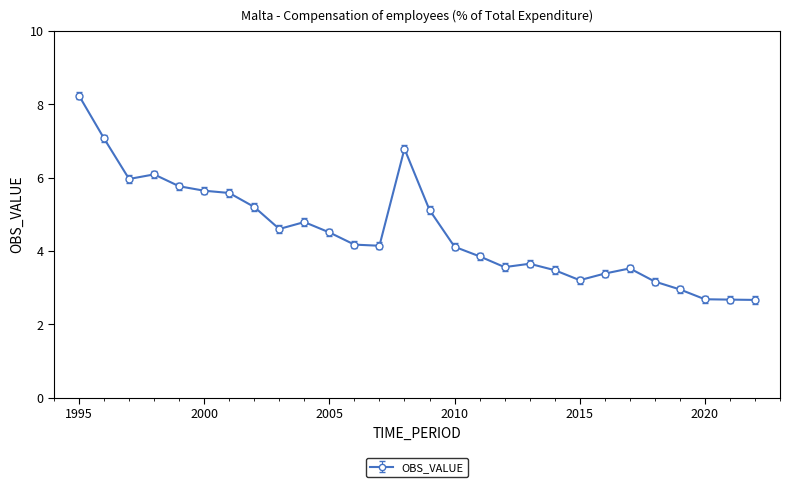

What is the value of the 28th point from the left?

2.7